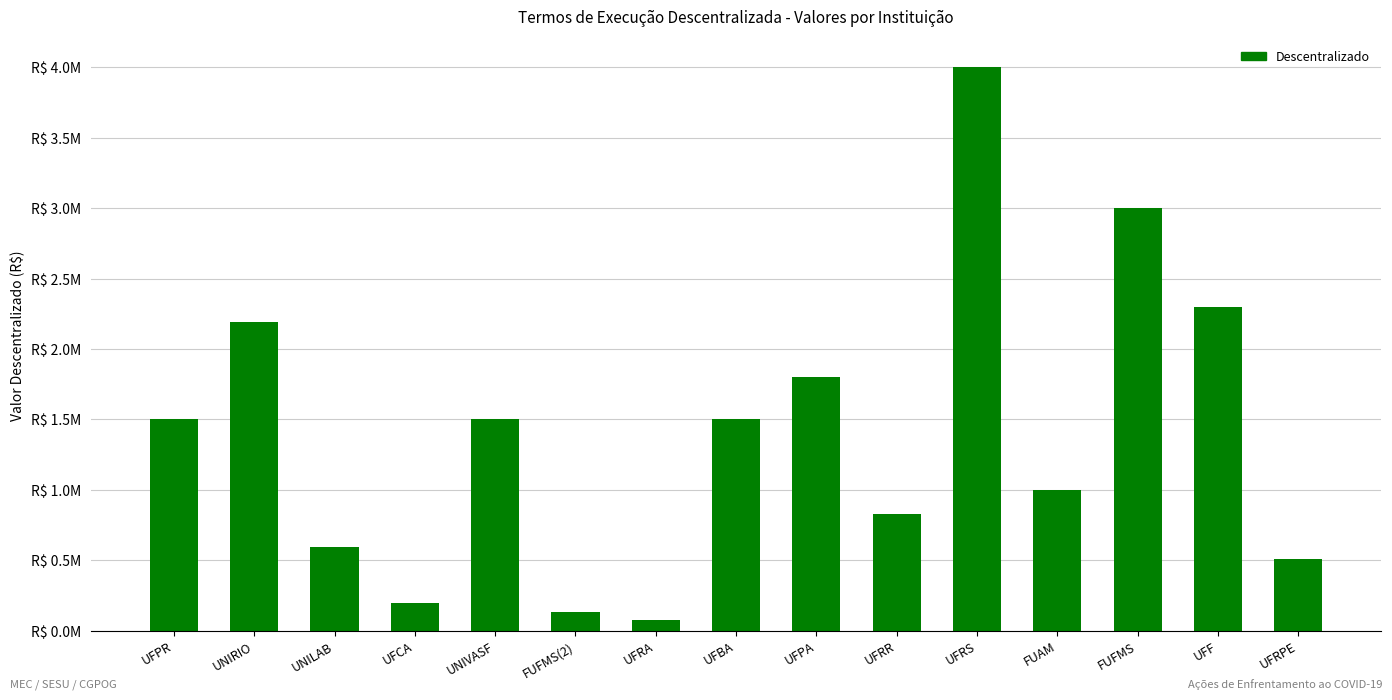

Are the bars horizontal?

No